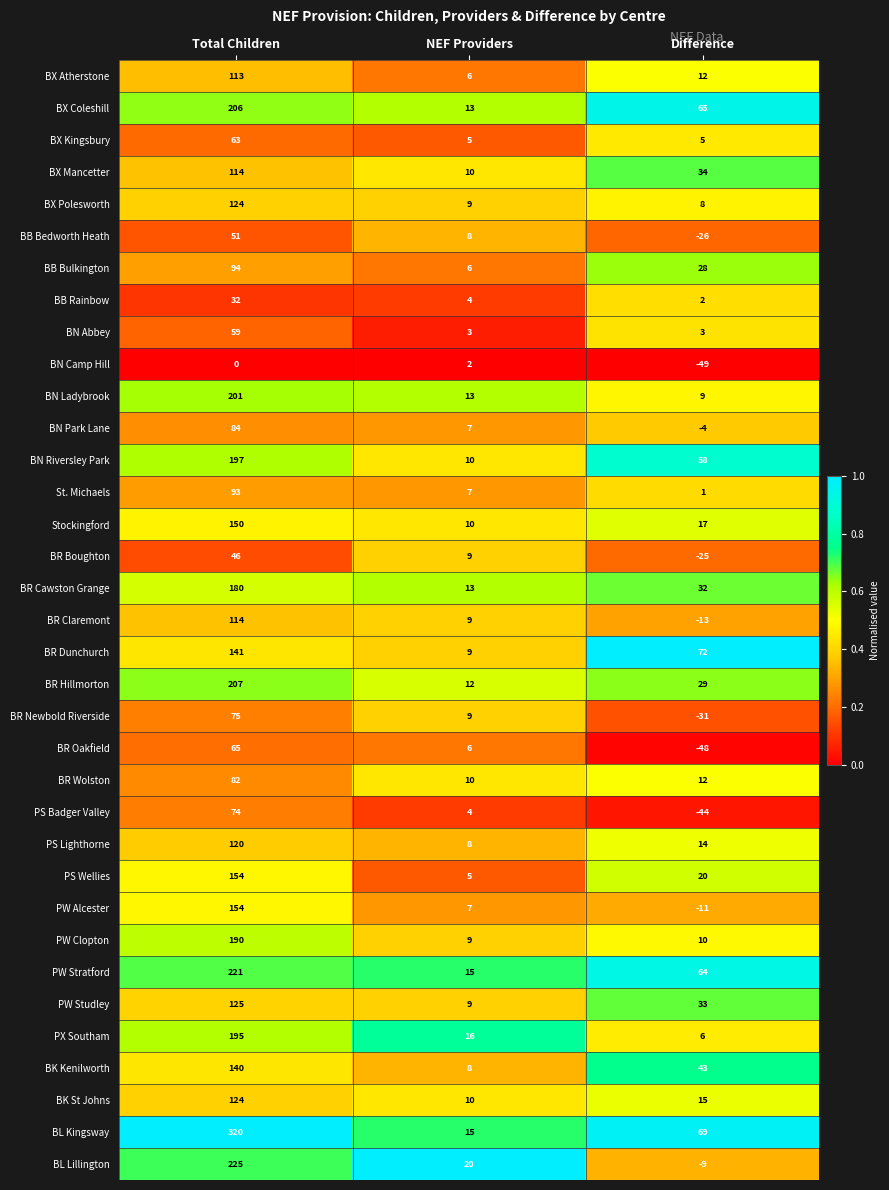

Which series has the largest range (max minus min)?

BL Kingsway